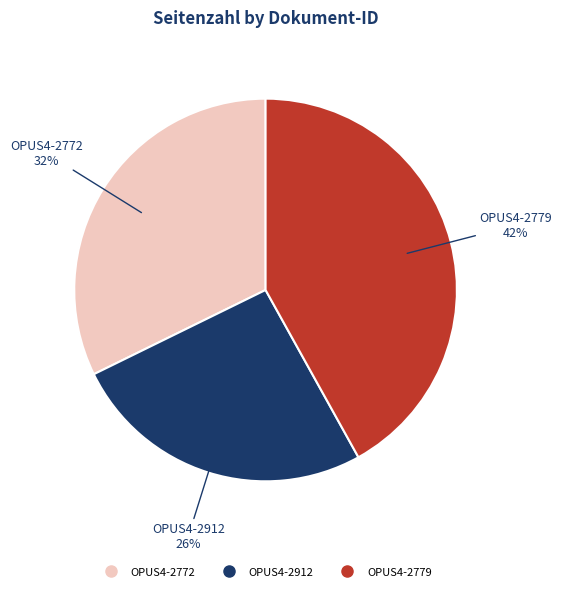

True or false: OPUS4-2912 accounts for 26% of the total.

True